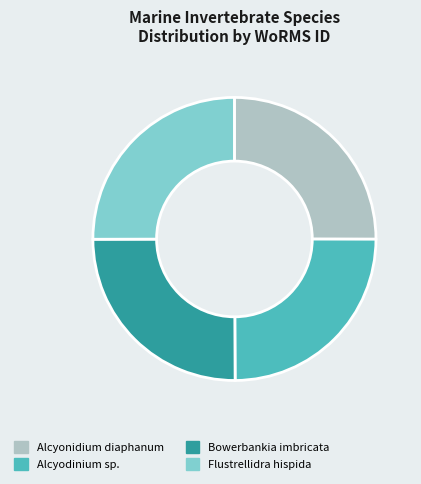

The Bowerbankia imbricata slice represents 11% of the pie. True or false?

False